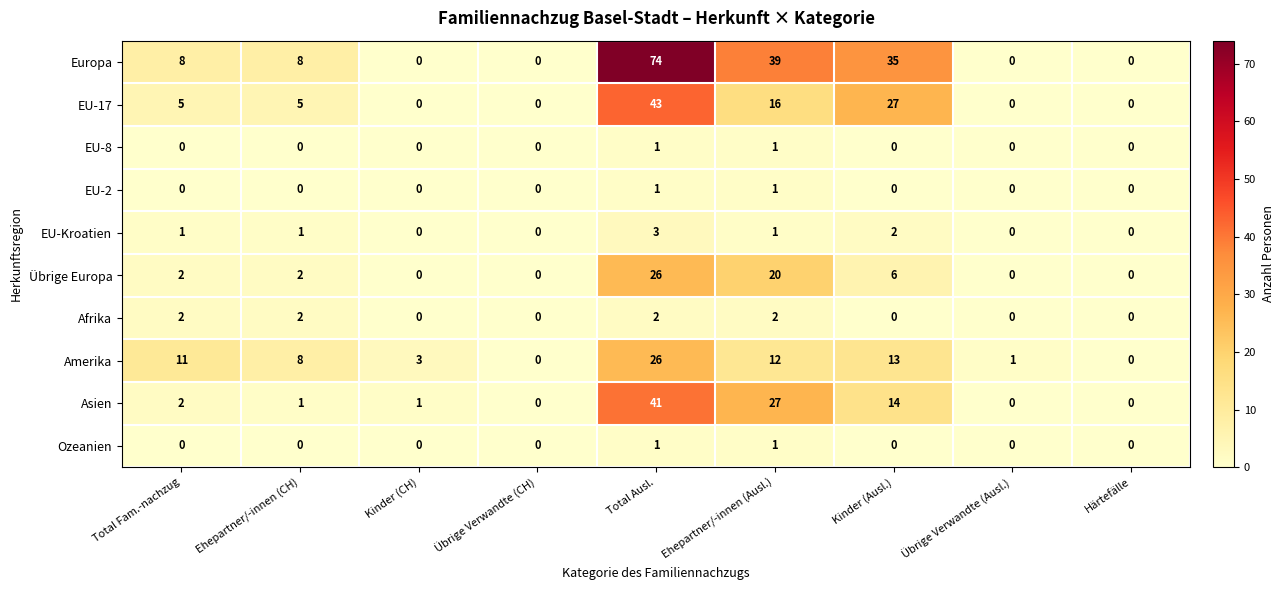

How many series are shown in this chart?

10